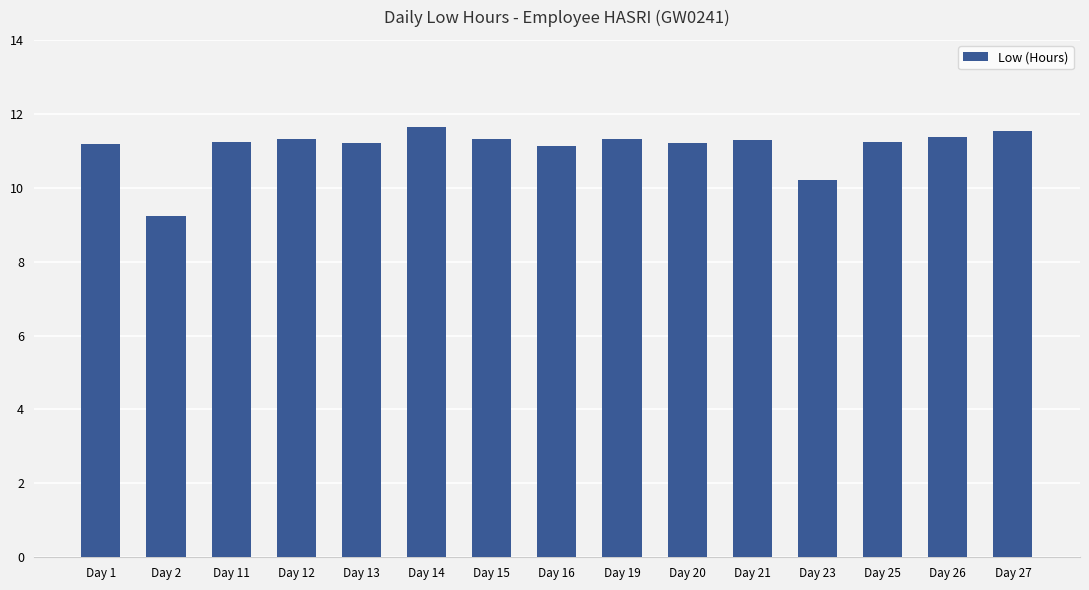

At which label does the data first exceed 11?

Day 1